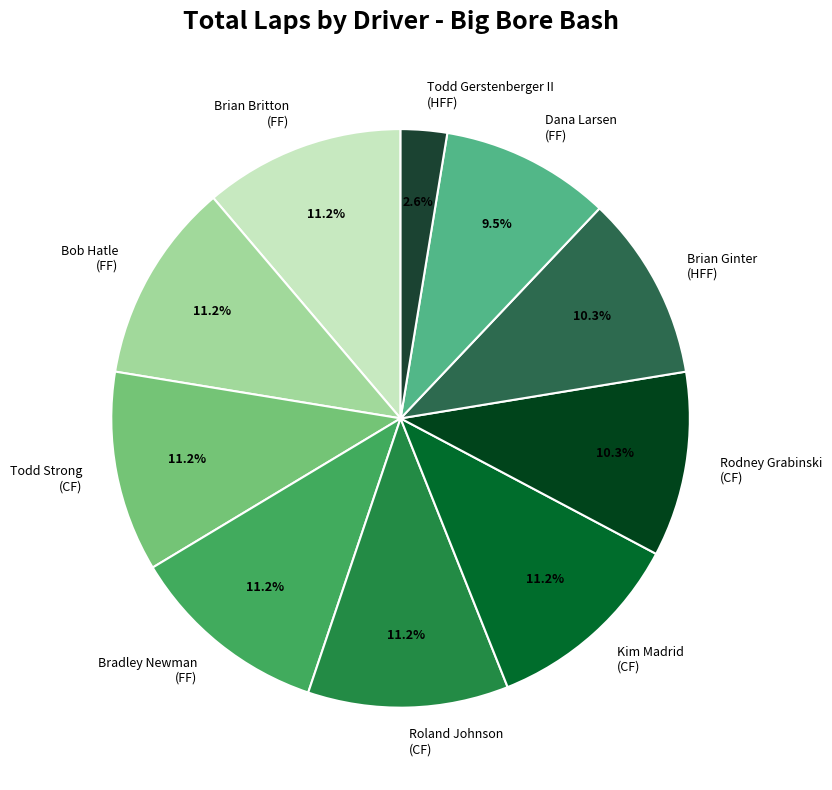

To the nearest percent, what is the average slice percentage?

10%